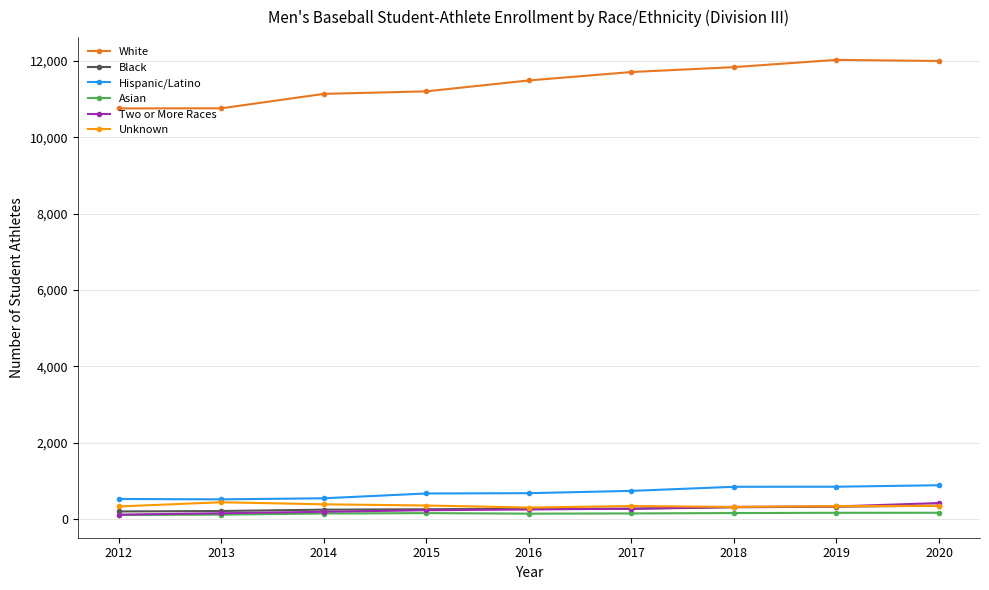

The Unknown series shows 344 at 2020. True or false?

True